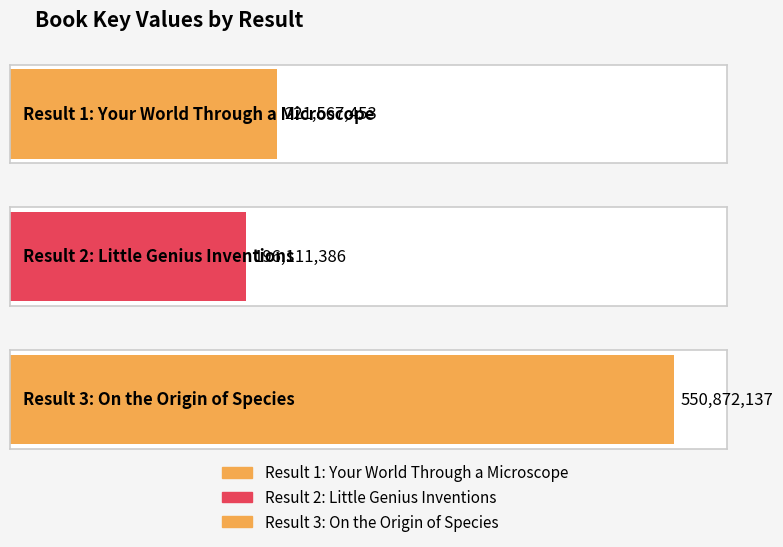

The chart shows a value of 320846838 at 3. True or false?

False